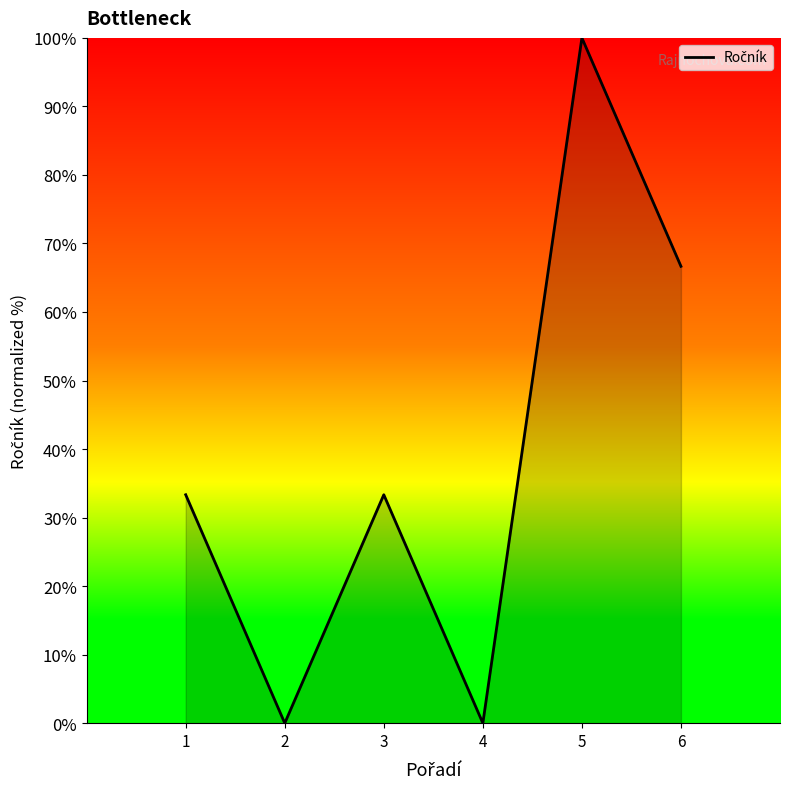

Reading right to left, transcribe all the data shown in this chart.

66.7	100.0	0.0	33.3	0.0	33.3